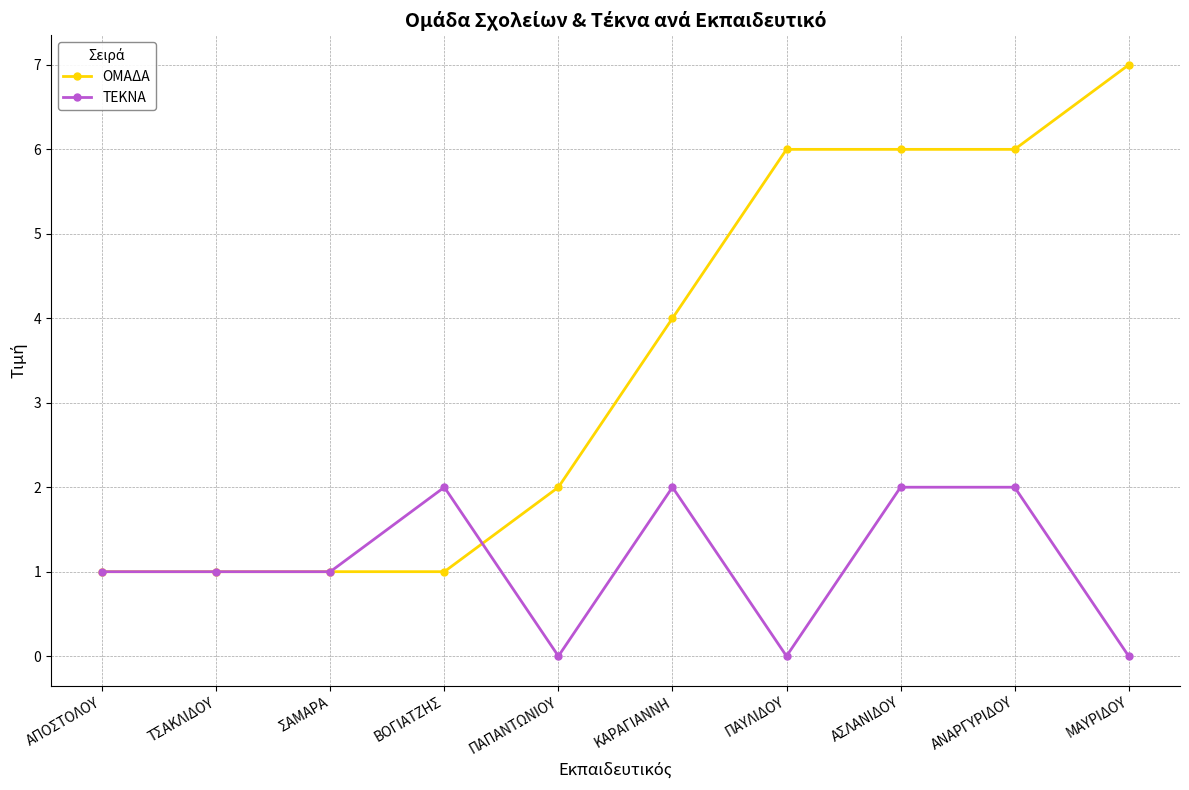

What is the greatest value displayed?

7